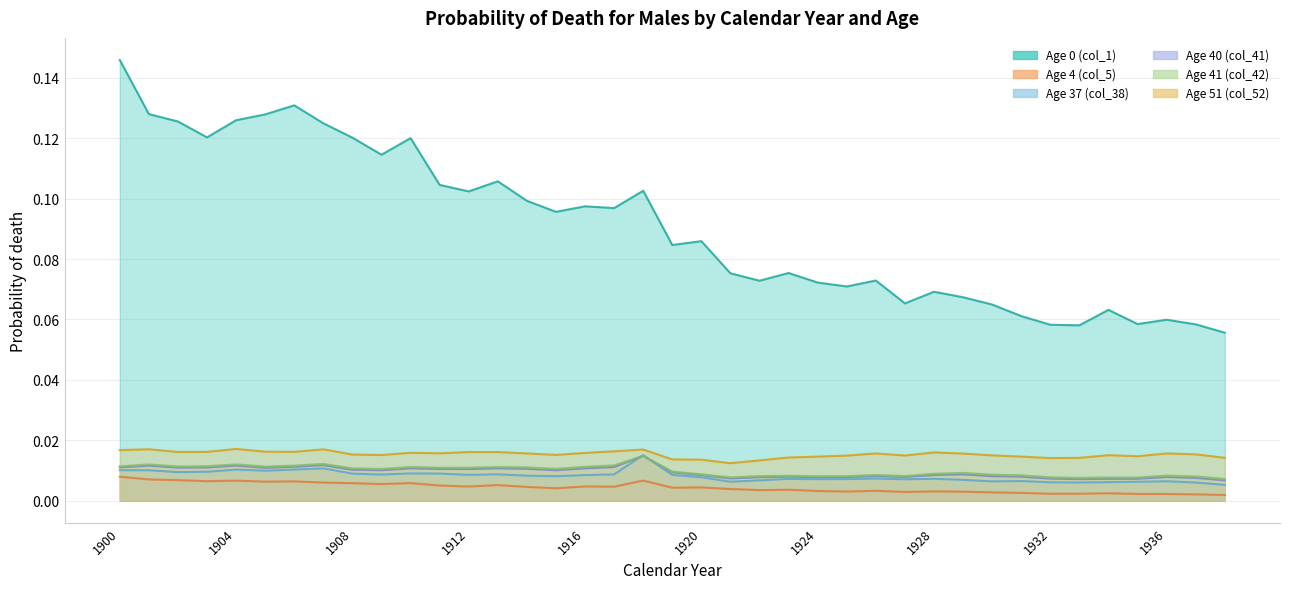

True or false: Age 51 (col_52) and Age 37 (col_38) intersect in this chart.

False